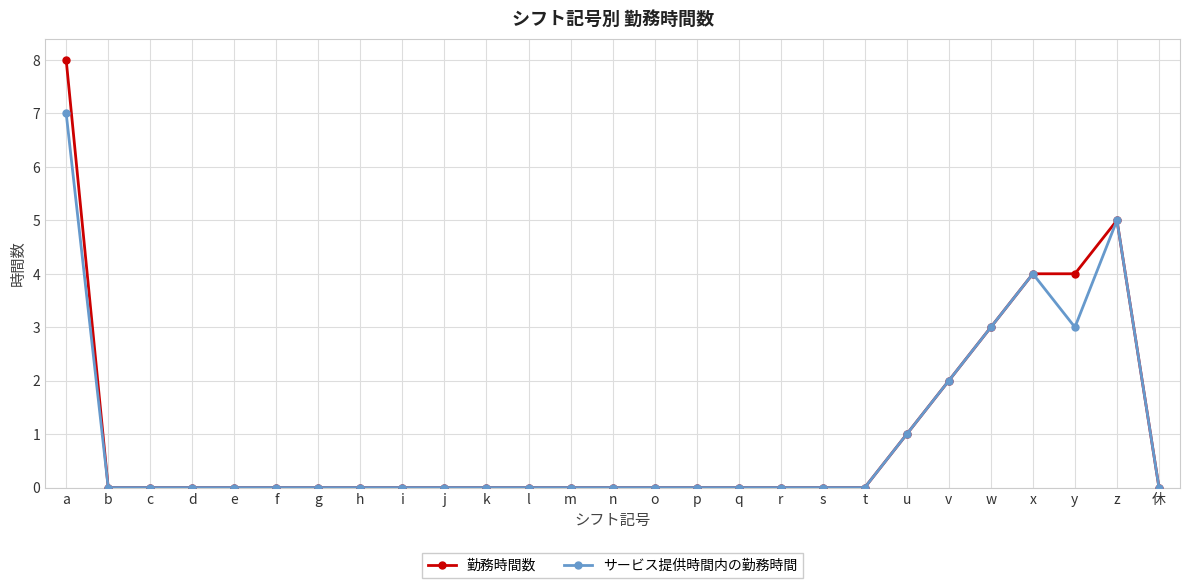

Reading left to right, transcribe all the data shown in this chart.

勤務時間数: 8	0	0	0	0	0	0	0	0	0	0	0	0	0	0	0	0	0	0	0	1	2	3	4	4	5	0
サービス提供時間内の勤務時間: 7	0	0	0	0	0	0	0	0	0	0	0	0	0	0	0	0	0	0	0	1	2	3	4	3	5	0